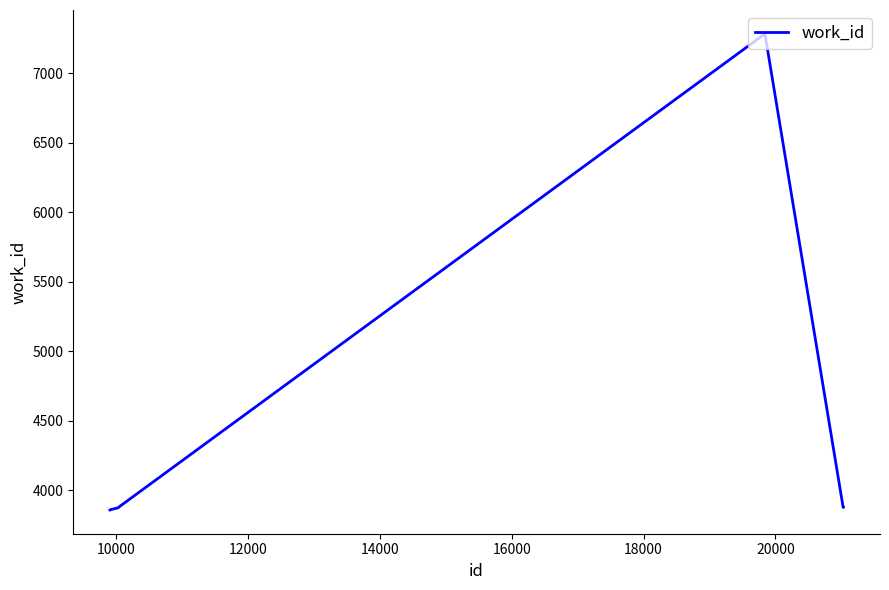

What is the maximum value shown in the chart?

7284